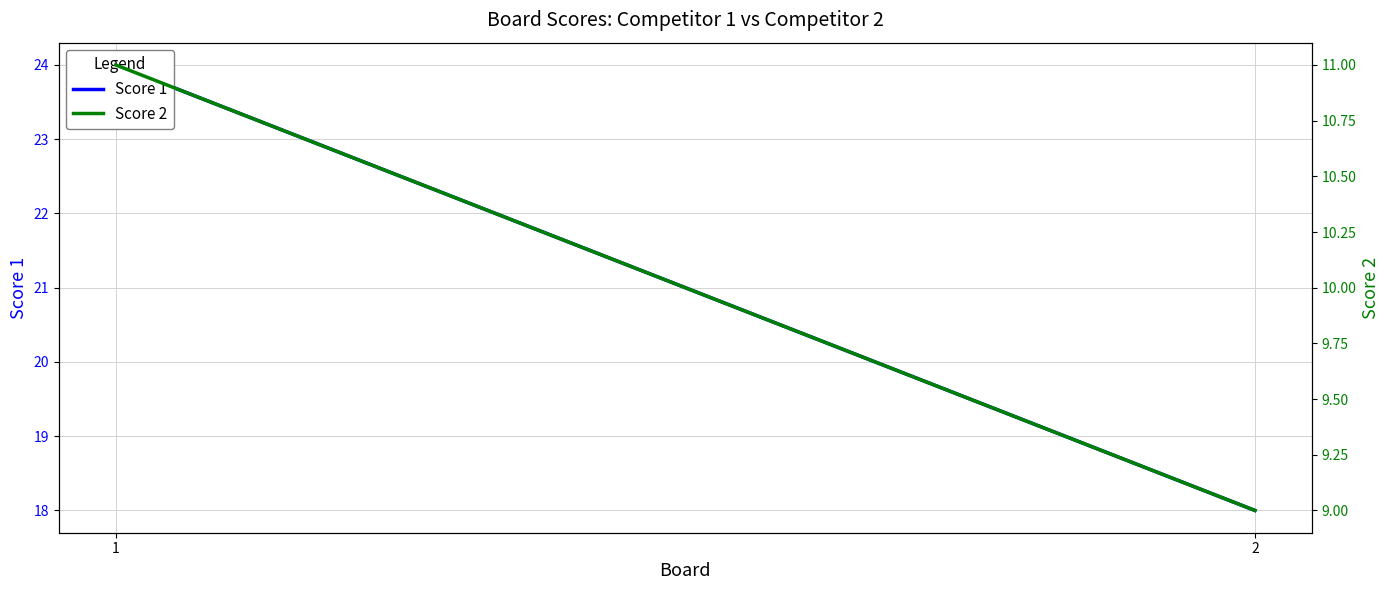

The Score 2 series shows 12 at 2. True or false?

False